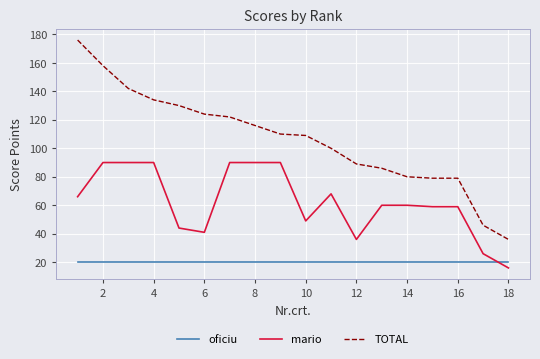

What is the maximum value shown in the chart?

176